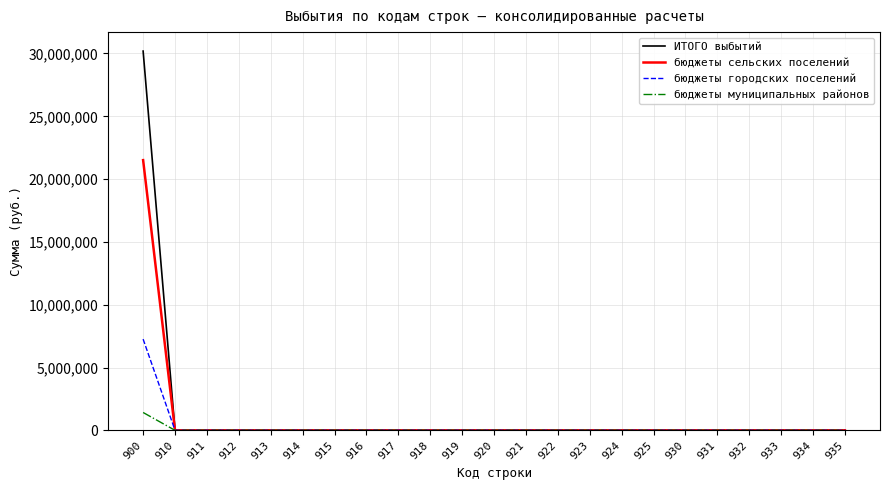

What is the greatest value displayed?

30193000